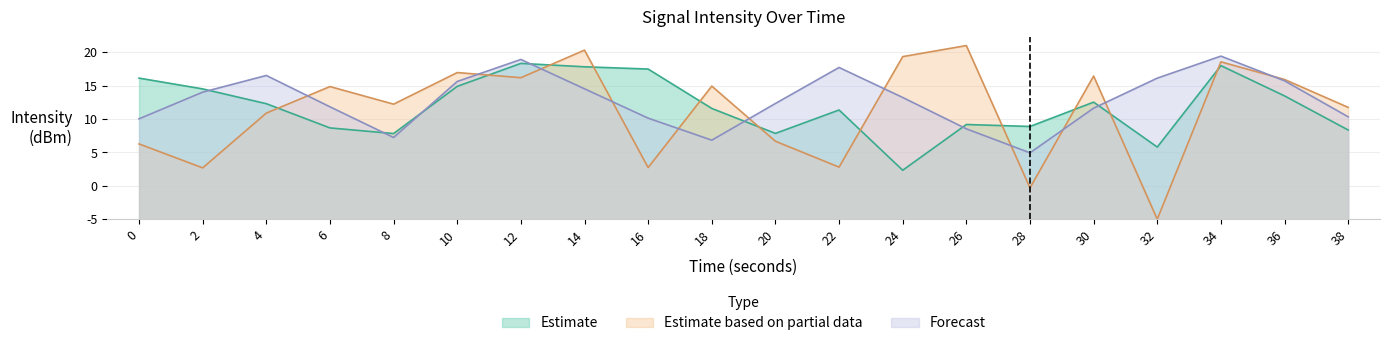

What is the minimum value for Forecast?

9.9